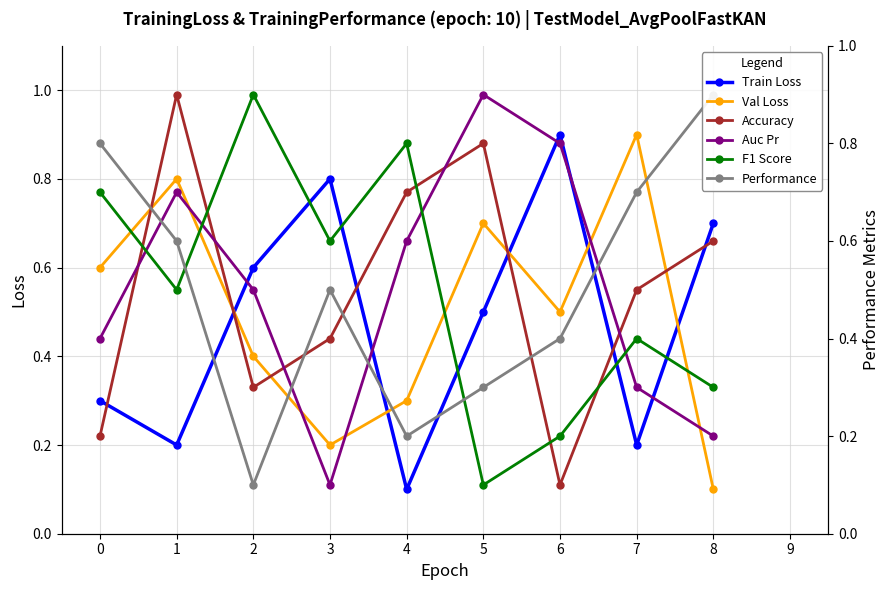

Is the value of Accuracy at 4 greater than the value of Performance at 4?

Yes